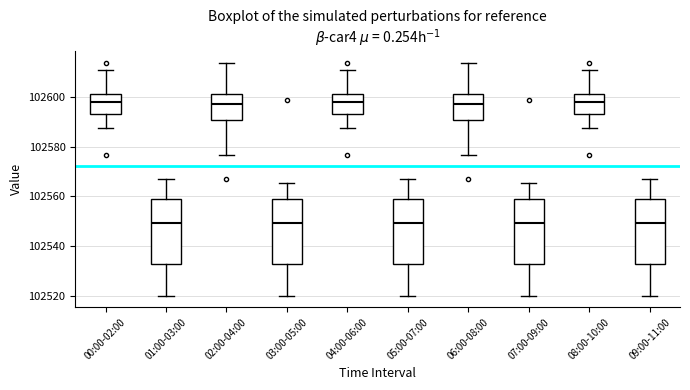

Reading left to right, transcribe this box plot: for each box, give where its median line is, the range the box spans, and where its two whiskers end, as read against the y-axis. The values are not printed on the chart, so give them approximately, as read against the axis.

00:00-02:00: median 102598, box 102594 to 102602, whiskers 102588 to 102610
01:00-03:00: median 102550, box 102532 to 102558, whiskers 102520 to 102568
02:00-04:00: median 102598, box 102590 to 102602, whiskers 102576 to 102614
03:00-05:00: median 102550, box 102532 to 102558, whiskers 102520 to 102566
04:00-06:00: median 102598, box 102594 to 102602, whiskers 102588 to 102610
05:00-07:00: median 102550, box 102532 to 102558, whiskers 102520 to 102568
06:00-08:00: median 102598, box 102590 to 102602, whiskers 102576 to 102614
07:00-09:00: median 102550, box 102532 to 102558, whiskers 102520 to 102566
08:00-10:00: median 102598, box 102594 to 102602, whiskers 102588 to 102610
09:00-11:00: median 102550, box 102532 to 102558, whiskers 102520 to 102568